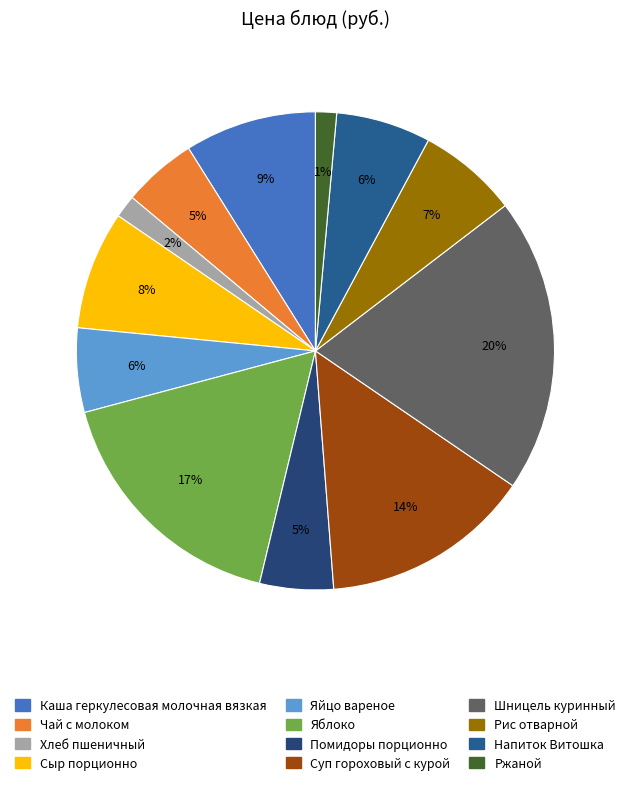

To the nearest percent, what portion does Сыр порционно represent?

8%